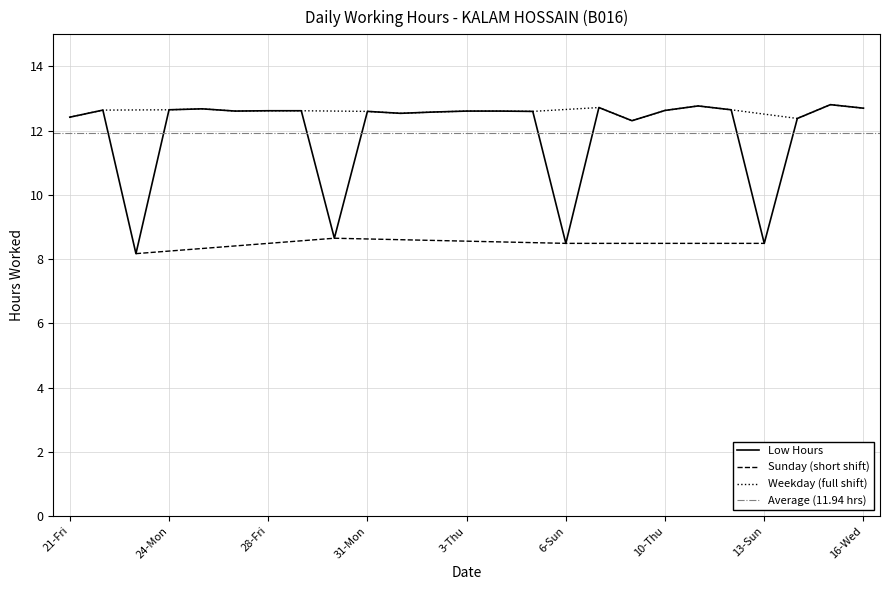

Which label corresponds to the smallest value in the chart?

23-Sun